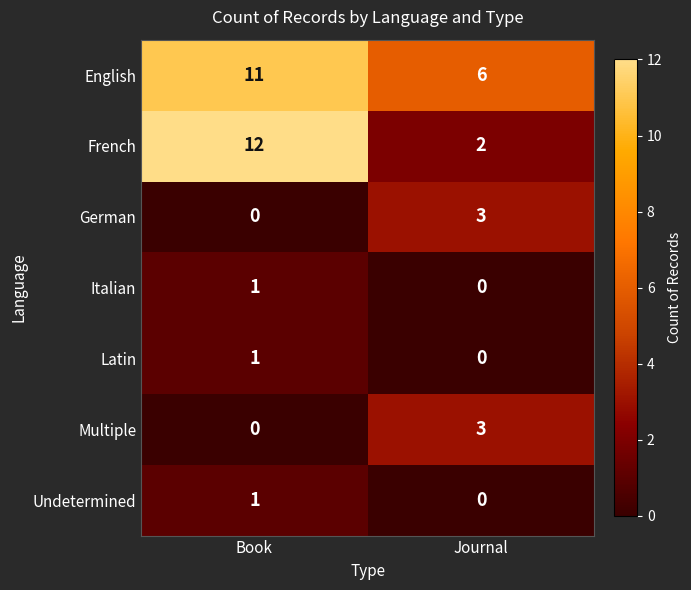

Rank the categories by French value from highest to lowest.

Book, Journal